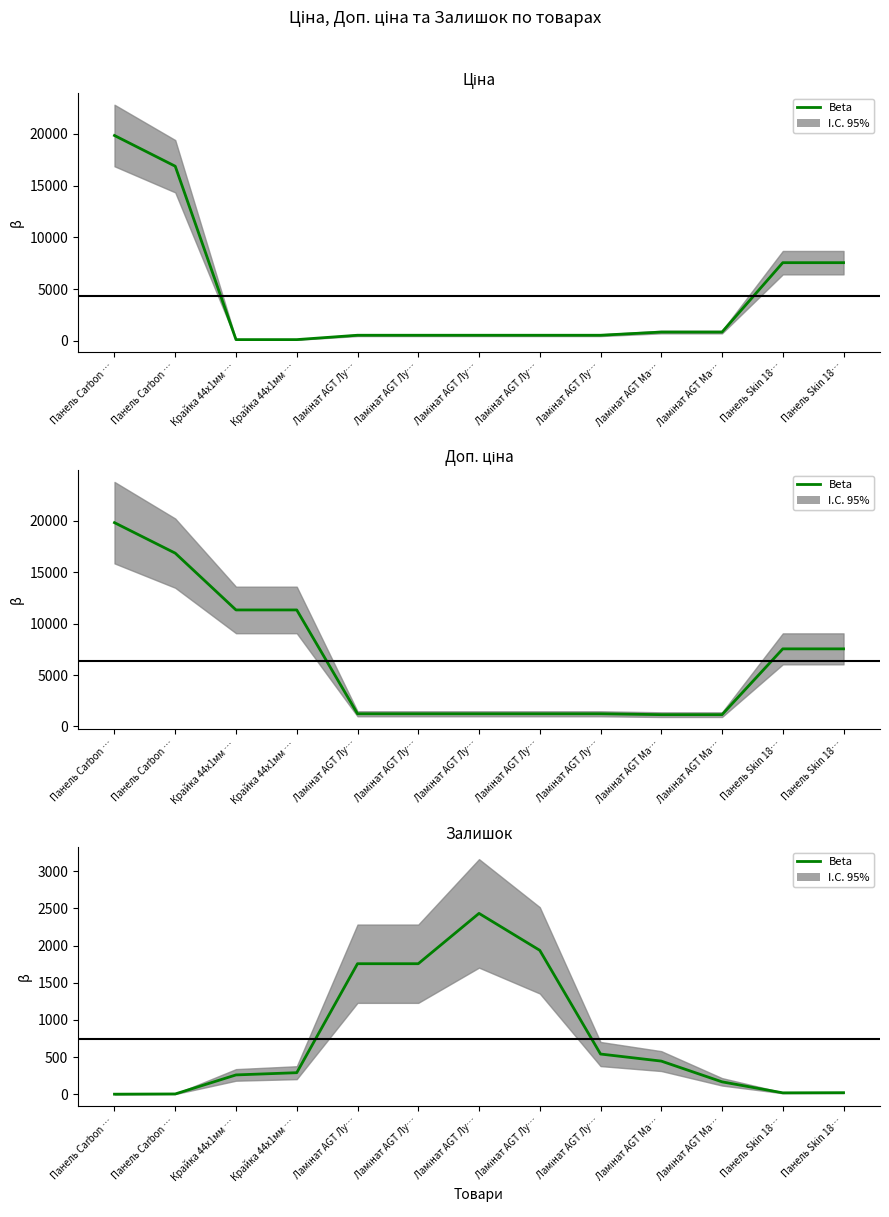

True or false: Доп. ціна and Ціна cross at least once.

False